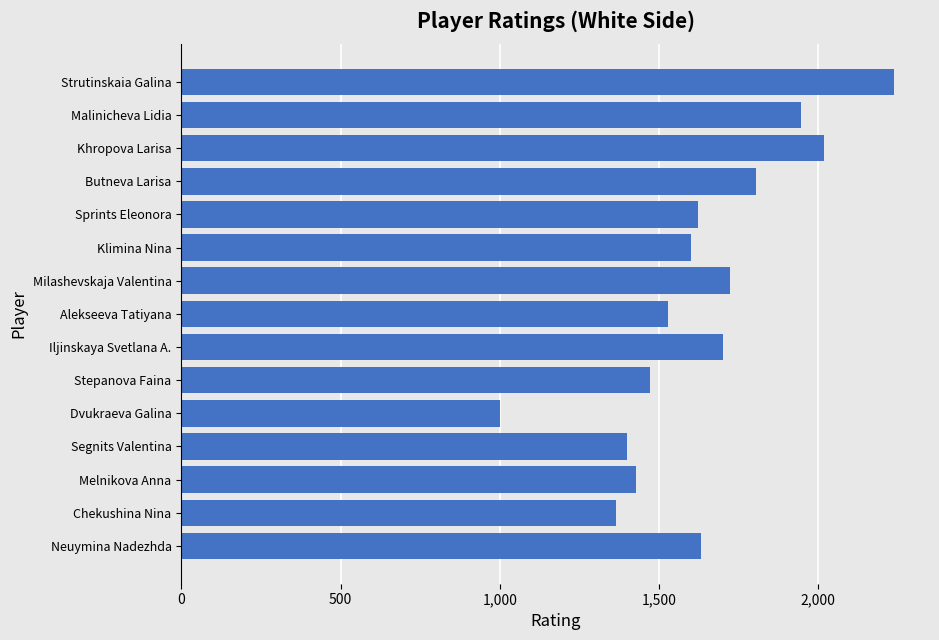

What is the smallest value displayed?

1000